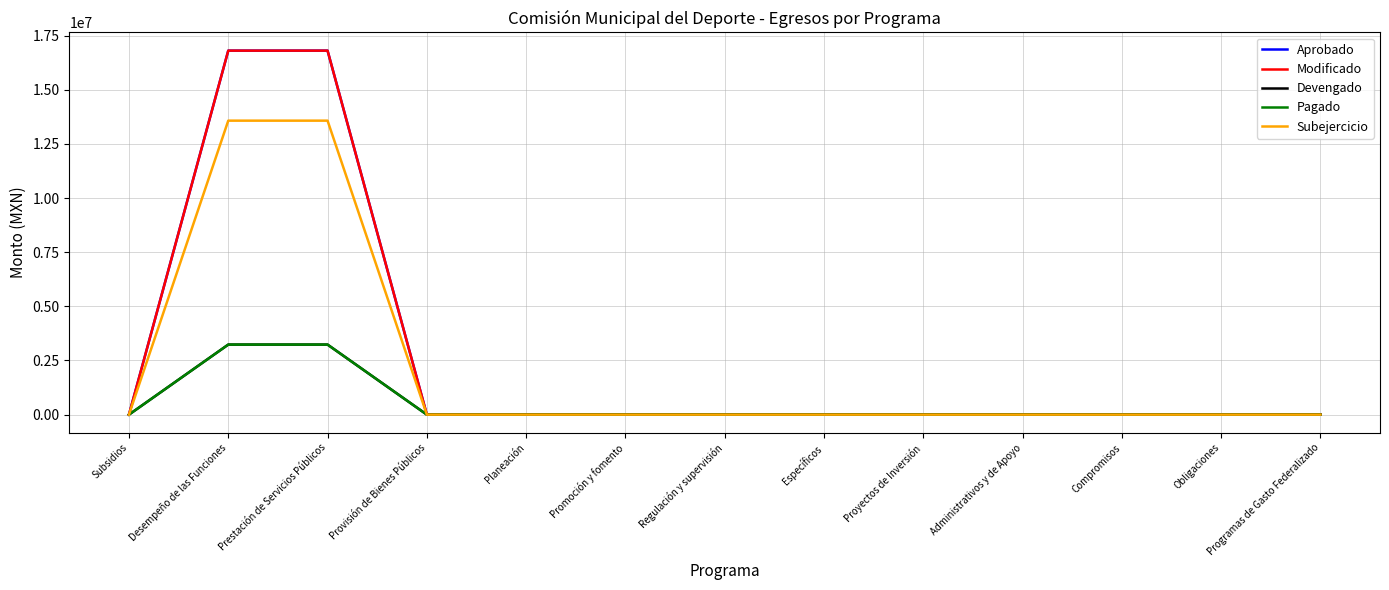

At how many categories does at least one series exceed 895565?

2